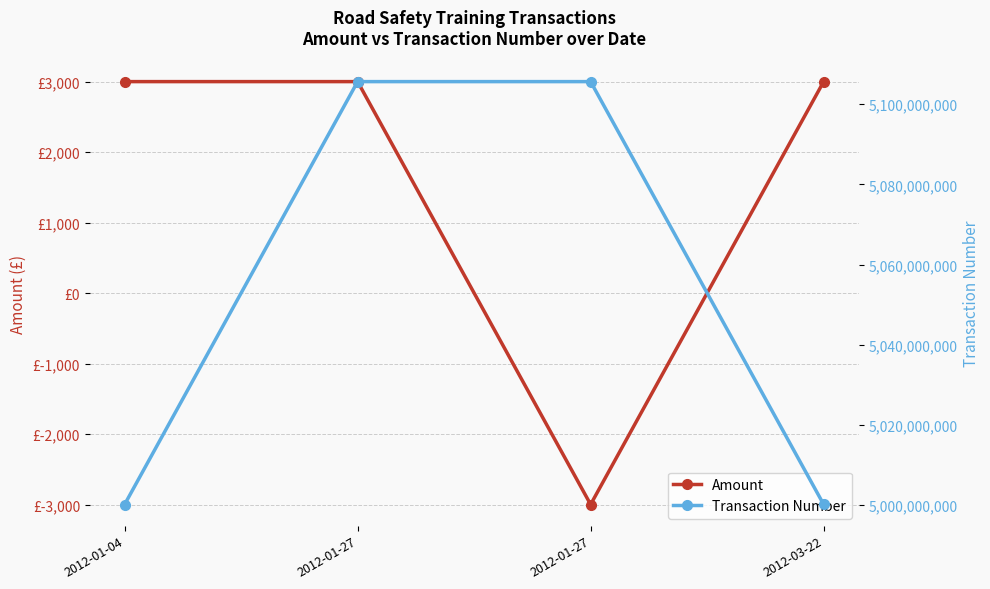

How many positive values does the Amount series have?

3